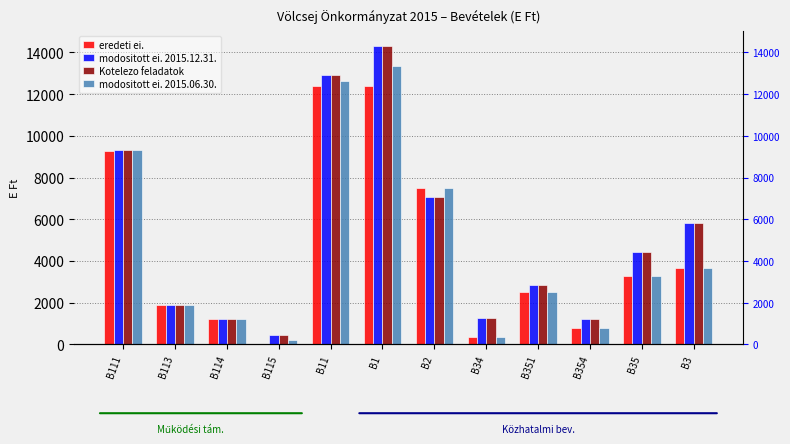

Which has a higher value, B351 or B1?

B1